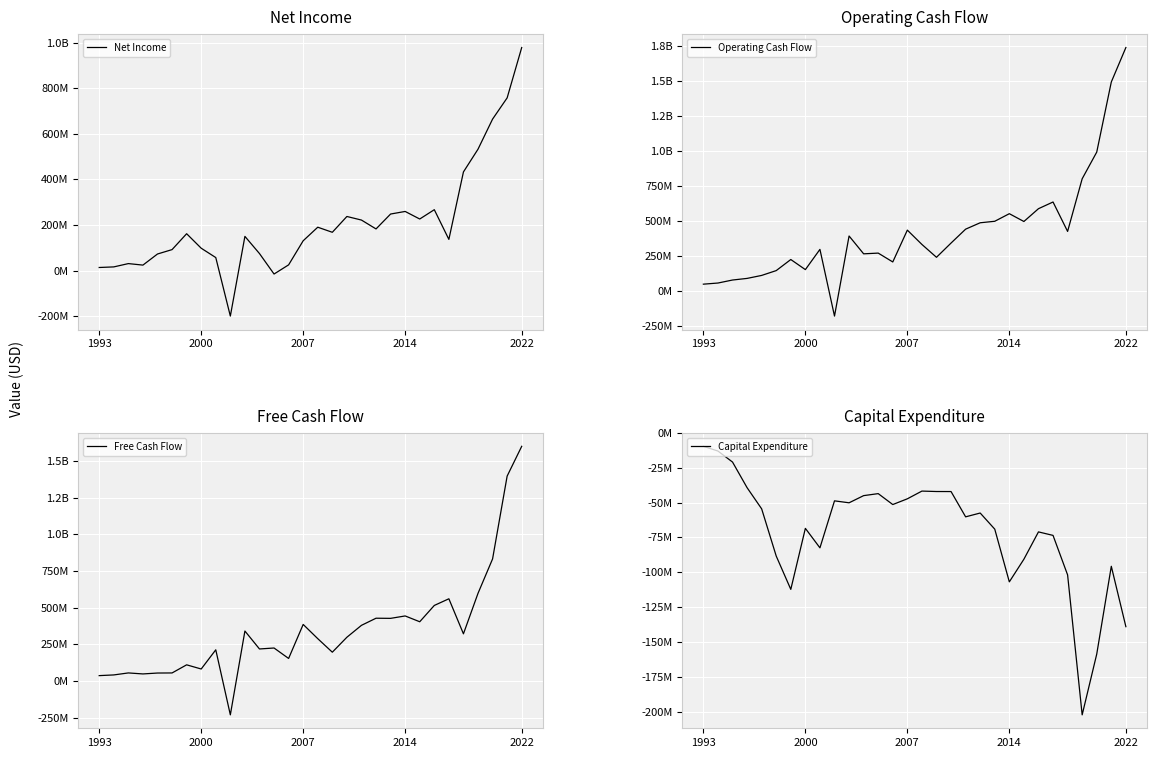

At which category does the chart reach its peak across all series?

2022